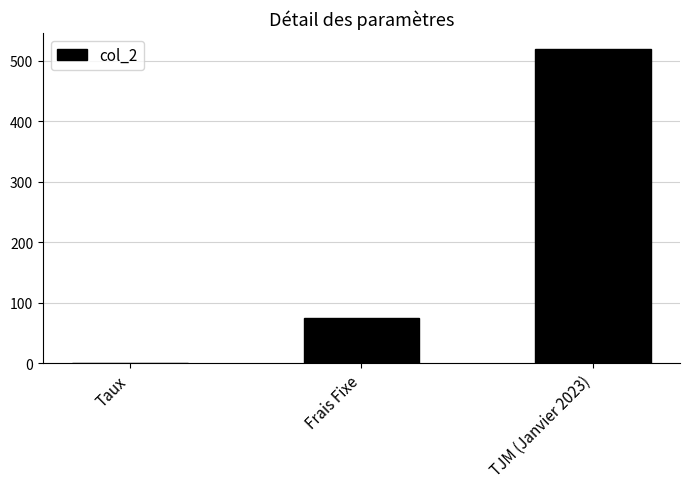

Where is the data nearest to the value 260?

Frais Fixe